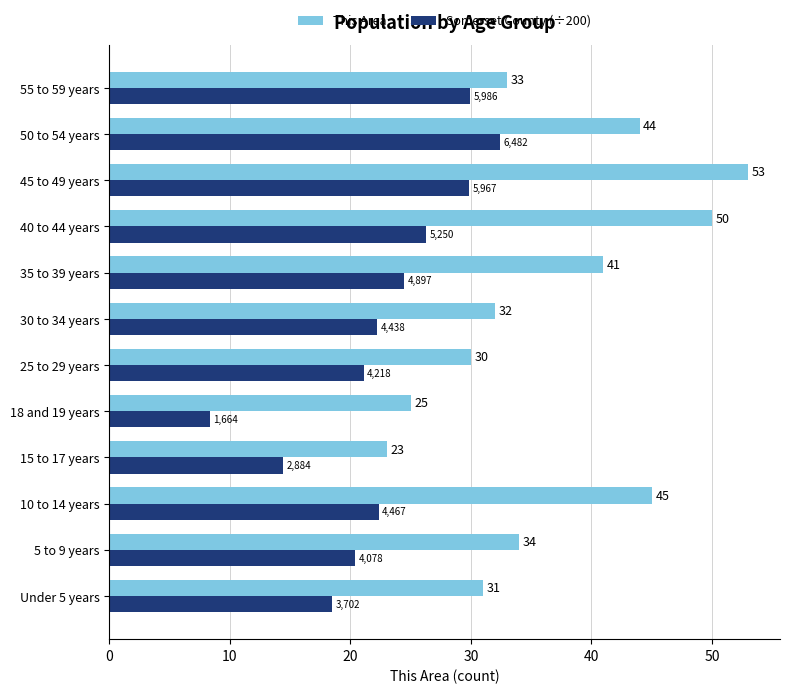

Rank the categories by This Area value from lowest to highest.

15 to 17 years, 18 and 19 years, 25 to 29 years, Under 5 years, 30 to 34 years, 55 to 59 years, 5 to 9 years, 35 to 39 years, 50 to 54 years, 10 to 14 years, 40 to 44 years, 45 to 49 years